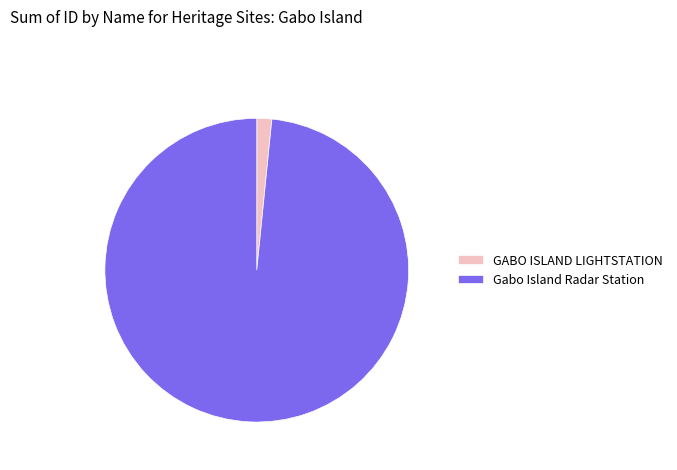

Is there a majority slice in this chart?

Yes